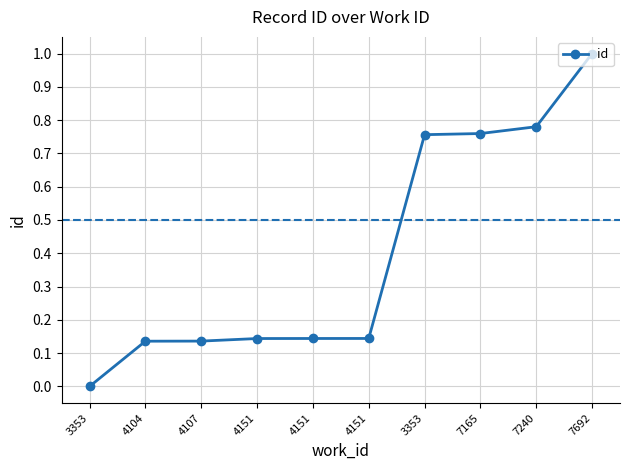

What is the label of the 9th point from the left?

7240